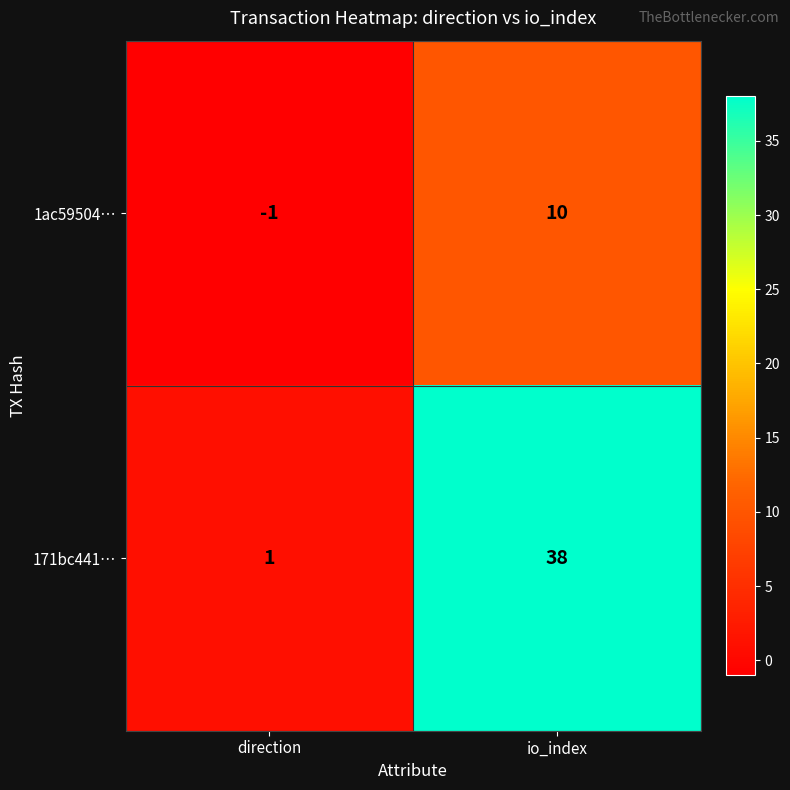

At which category does the chart reach its peak across all series?

io_index